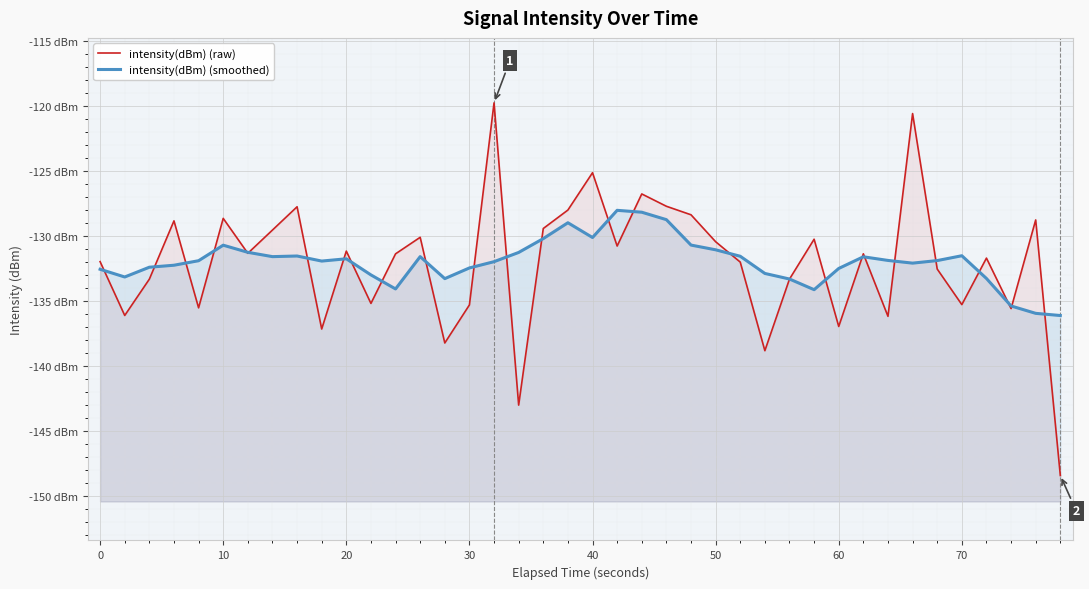

Reading left to right, extract all data points from this chart.

intensity(dBm) (raw): -131.9	-136.1	-133.3	-128.8	-135.5	-128.6	-131.3	-129.5	-127.7	-137.1	-131.1	-135.2	-131.3	-130.1	-138.2	-135.3	-119.7	-143.0	-129.4	-128.0	-125.1	-130.7	-126.7	-127.7	-128.3	-130.4	-132.0	-138.8	-133.3	-130.2	-136.9	-131.3	-136.1	-120.5	-132.5	-135.2	-131.7	-135.5	-128.7	-148.4
intensity(dBm) (smoothed): -132.5	-133.1	-132.4	-132.2	-131.9	-130.7	-131.2	-131.6	-131.5	-131.9	-131.7	-133.0	-134.0	-131.6	-133.2	-132.4	-131.9	-131.2	-130.2	-128.9	-130.1	-128.0	-128.1	-128.7	-130.7	-131.0	-131.5	-132.8	-133.3	-134.1	-132.5	-131.6	-131.8	-132.1	-131.9	-131.5	-133.2	-135.3	-135.9	-136.1